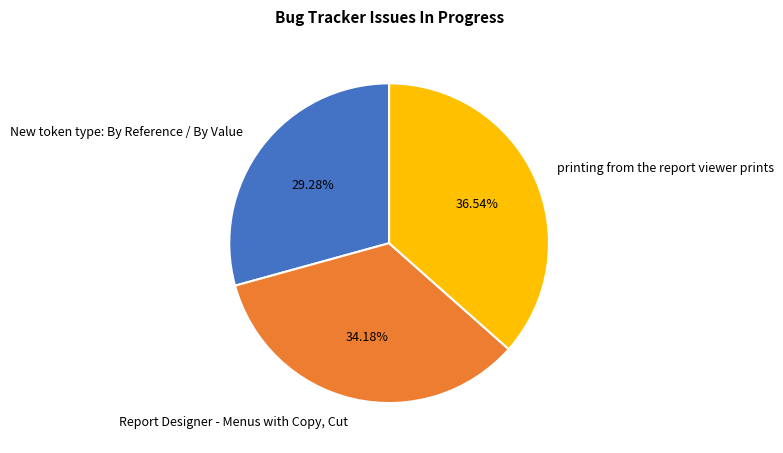

Is New token type: By Reference / By Value the majority of the pie?

No